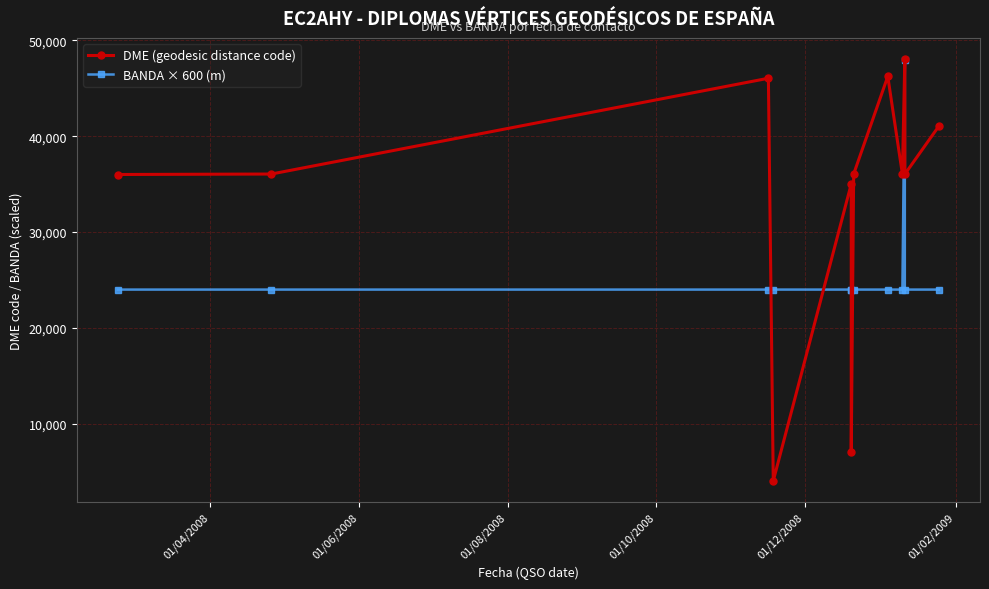

At 01/06/2008, list the series in order from largest to smallest.

DME (geodesic distance code), BANDA × 600 (m)